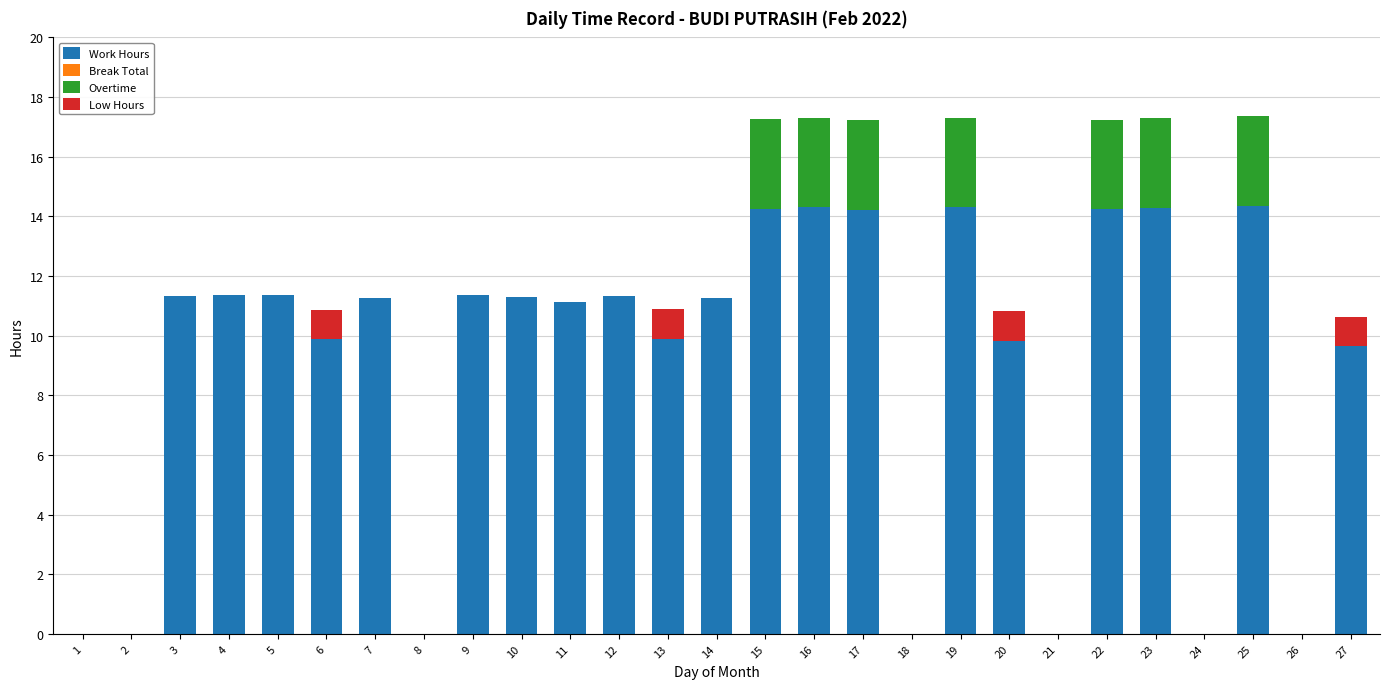

True or false: Work Hours has a value of 23.6 at 16.

False